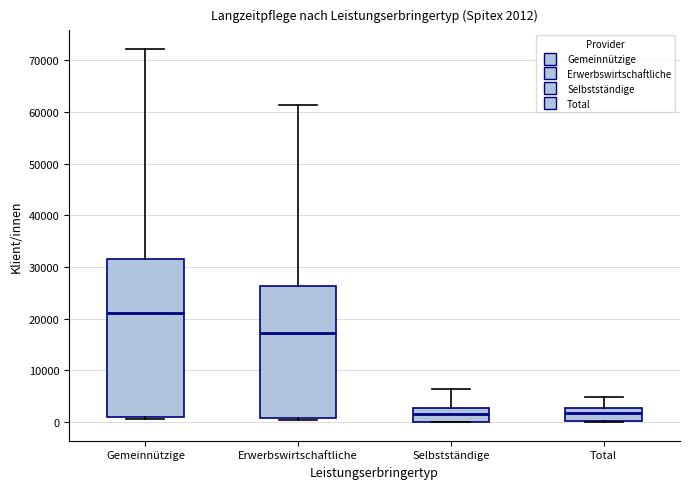

Which box's median line is the highest?

Gemeinnützige